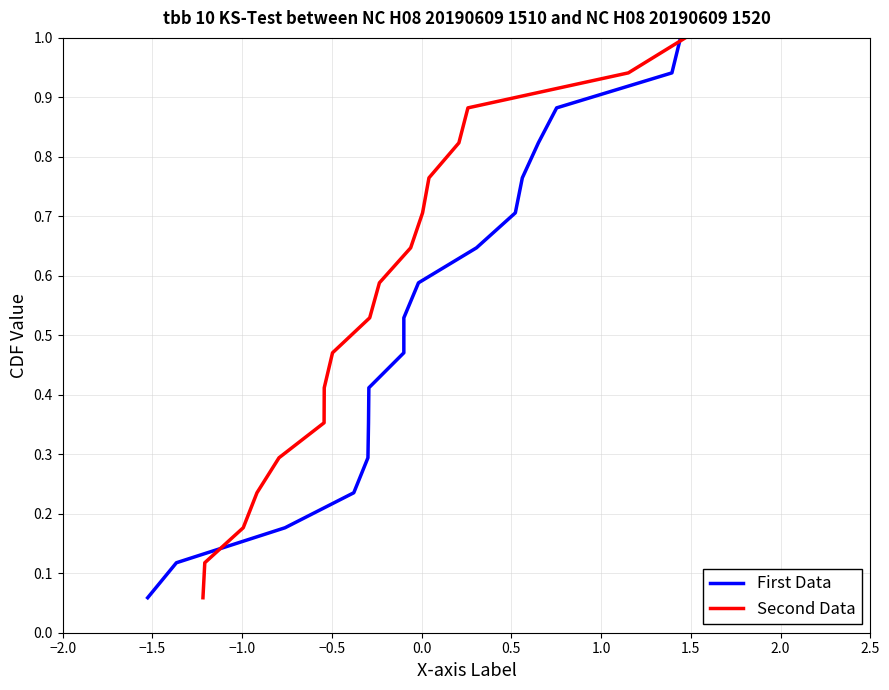

How many lines are shown in the chart?

2